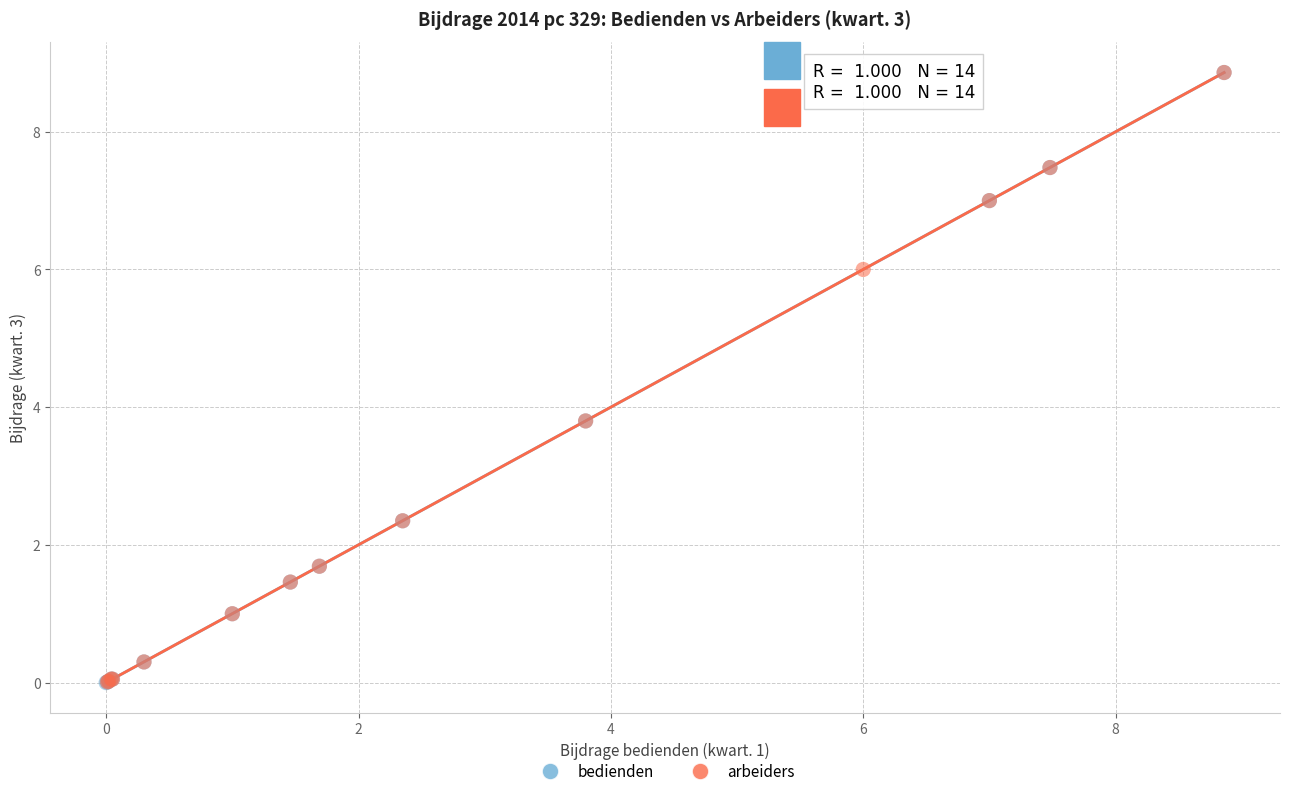

What are all the series names shown in the legend?

bedienden, arbeiders